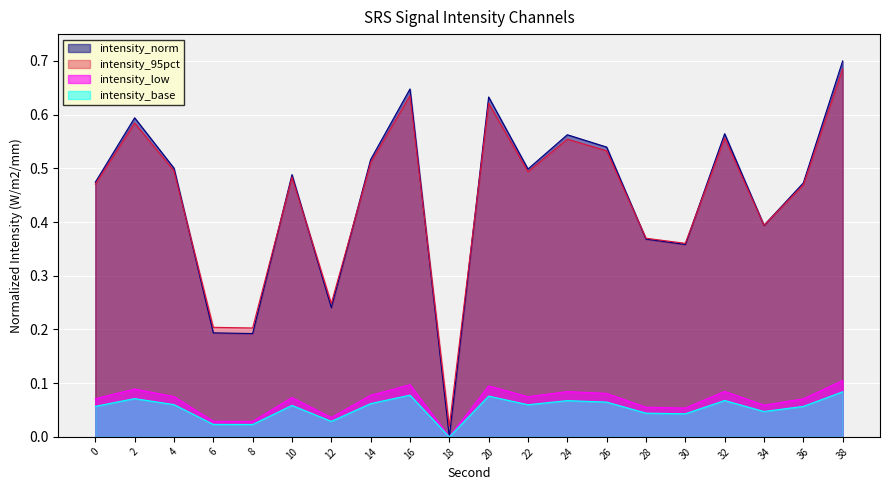

Reading left to right, extract all data points from this chart.

0.1	0.1	0.1	0.0	0.0	0.1	0.0	0.1	0.1	0.0	0.1	0.1	0.1	0.1	0.0	0.0	0.1	0.0	0.1	0.1